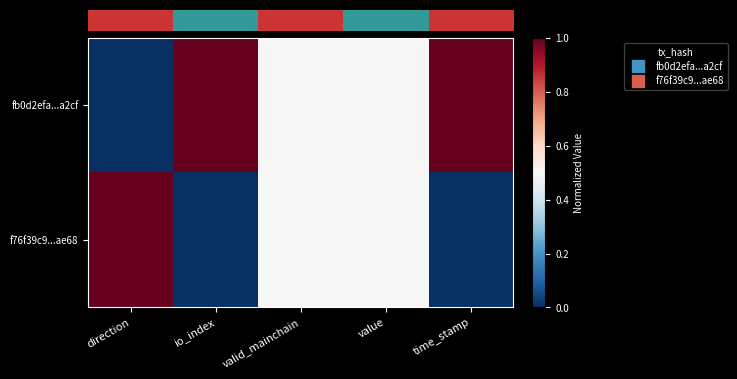

What is the total value across all series at valid_mainchain?

1.0